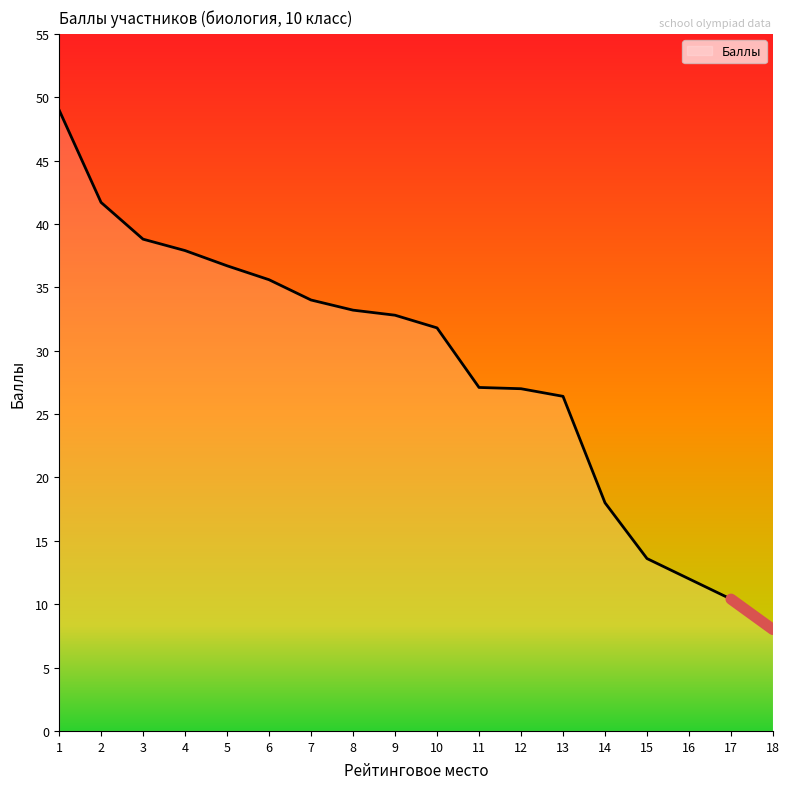

Does the chart have visible grid lines?

No